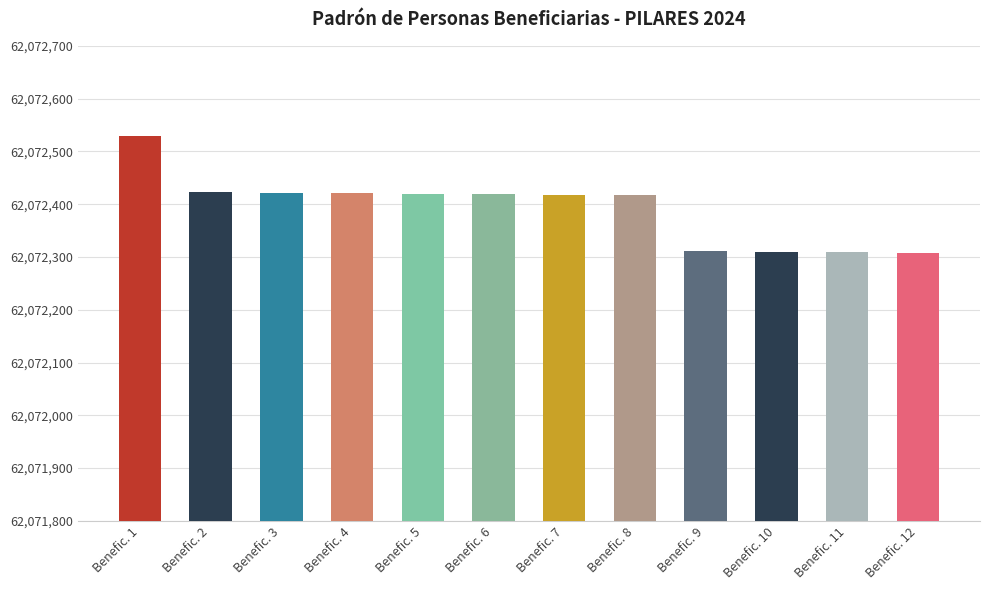

What is the average value?

62072392